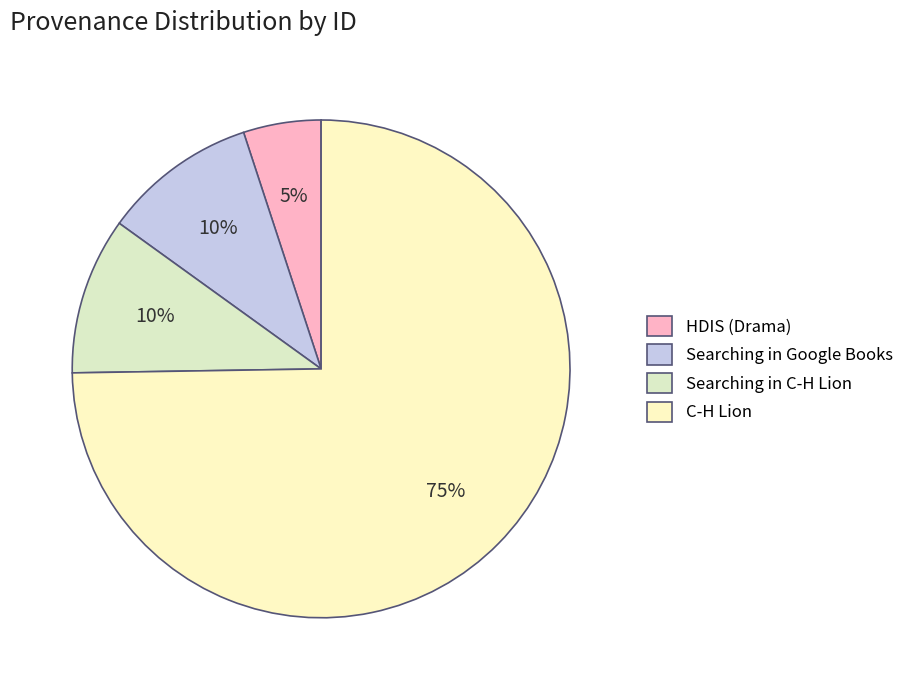

Count the number of slices in the pie.

4